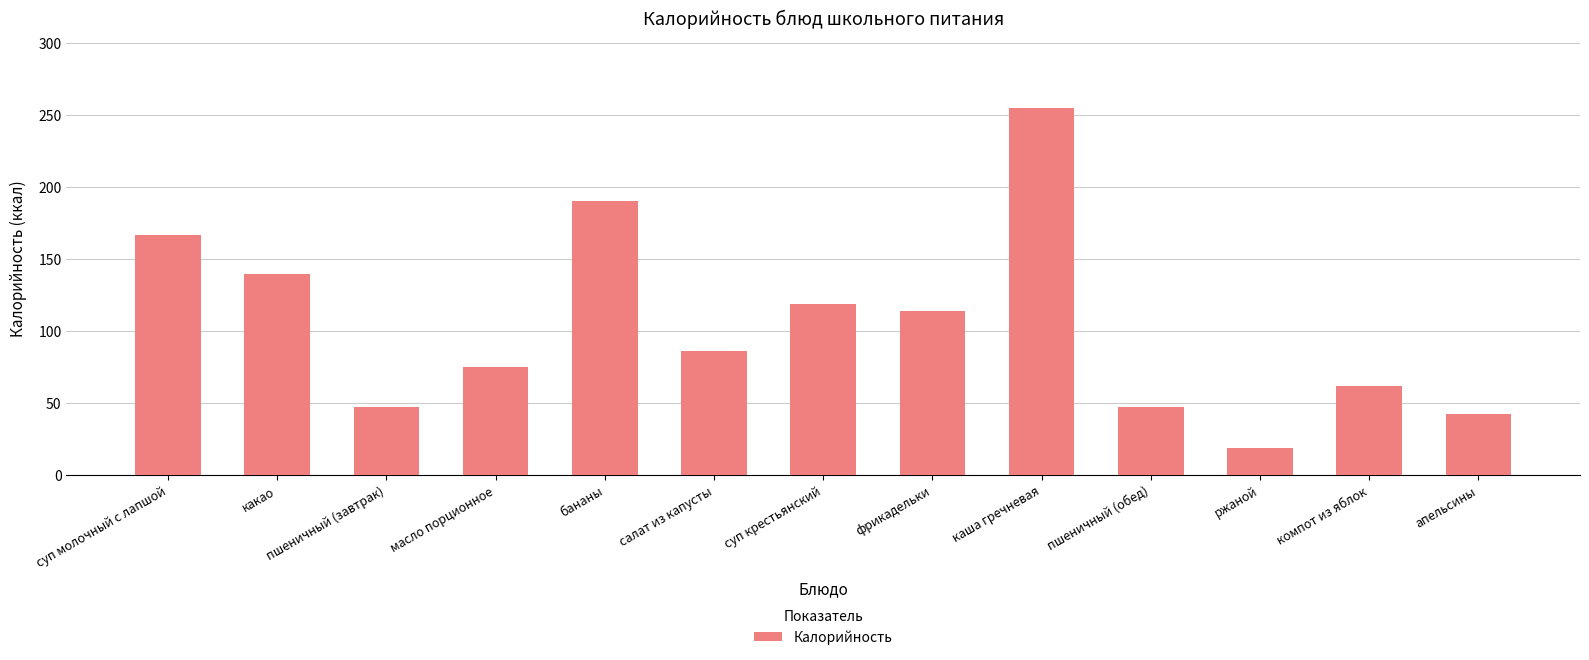

At which label is the value closest to 137?

какао